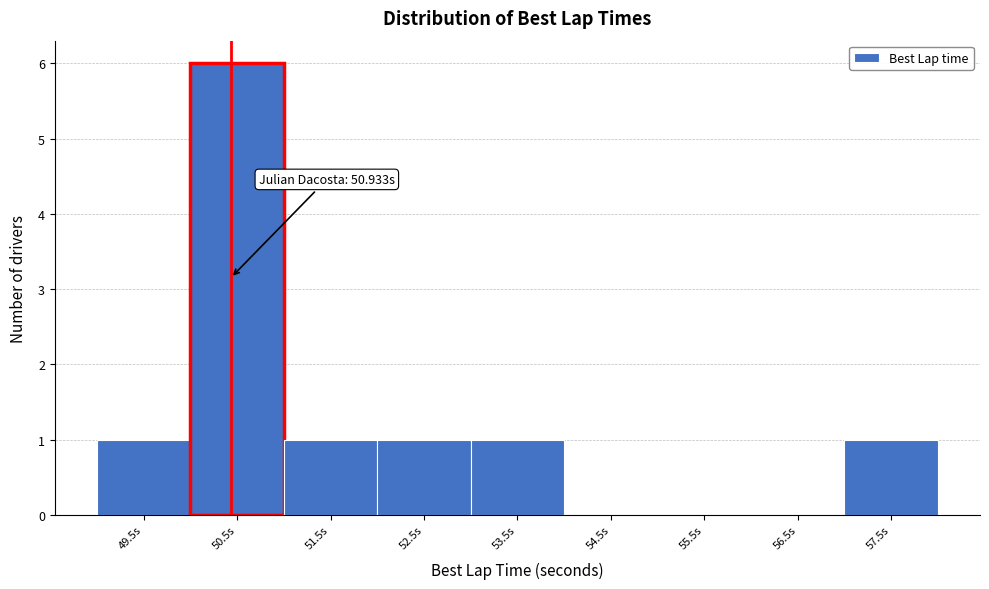

Reading right to left, what are all the values shown in this chart?

57.5s=1	56.5s=0	55.5s=0	54.5s=0	53.5s=1	52.5s=1	51.5s=1	50.5s=6	49.5s=1